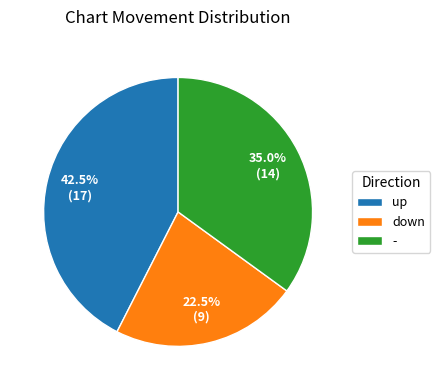

Is down the majority of the pie?

No